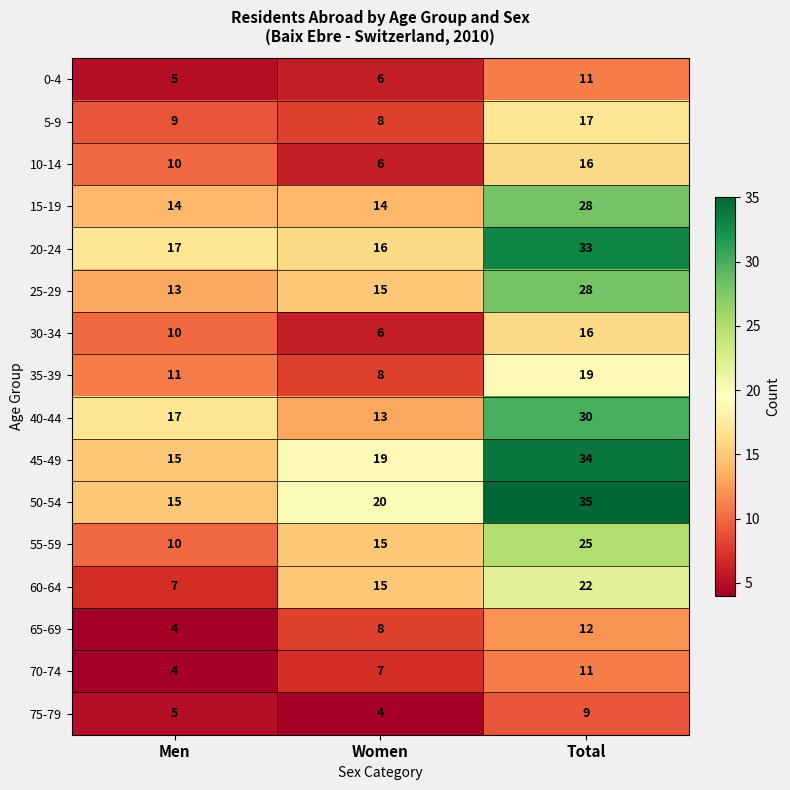

What is the sum of all 35-39 values?

38